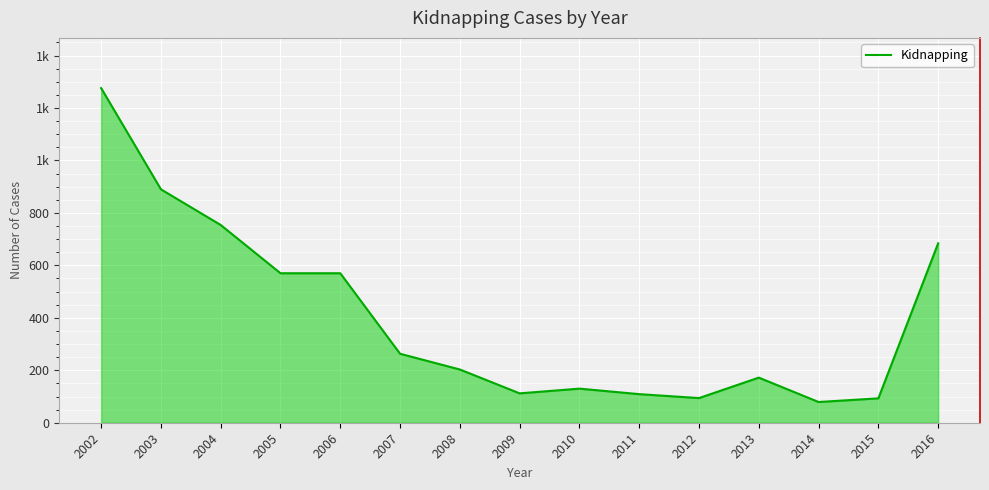

Does the chart have visible grid lines?

Yes